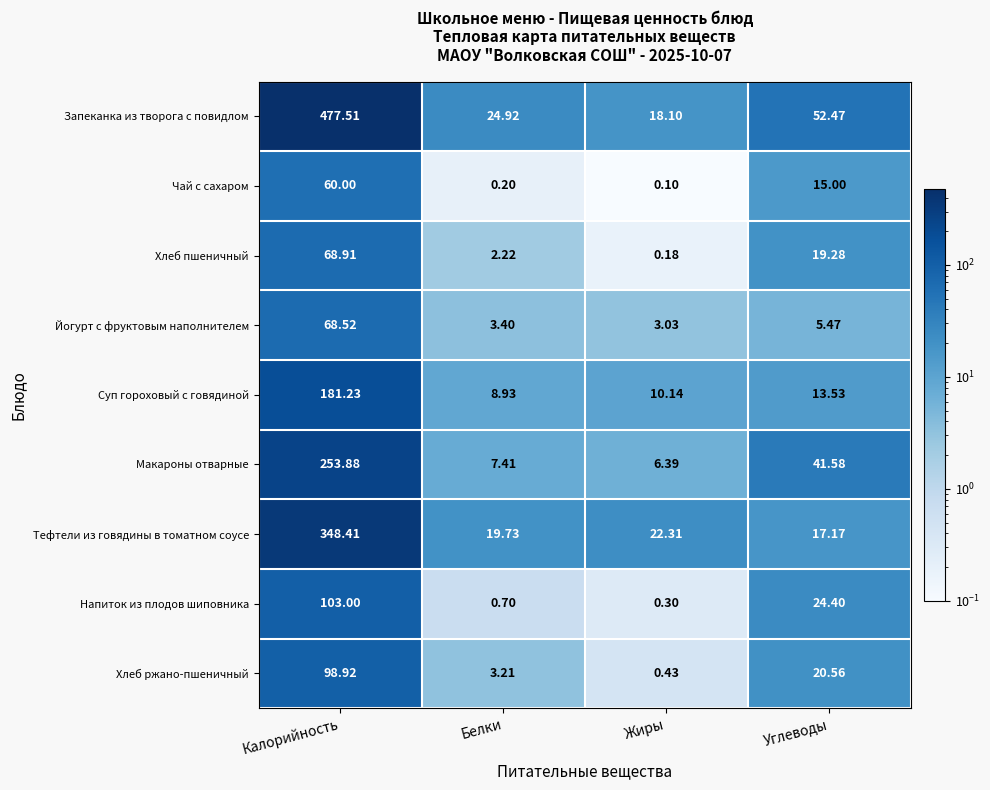

Rank the series at Калорийность from lowest to highest value.

Чай с сахаром, Йогурт с фруктовым наполнителем, Хлеб пшеничный, Хлеб ржано-пшеничный, Напиток из плодов шиповника, Суп гороховый с говядиной, Макароны отварные, Тефтели из говядины в томатном соусе, Запеканка из творога с повидлом